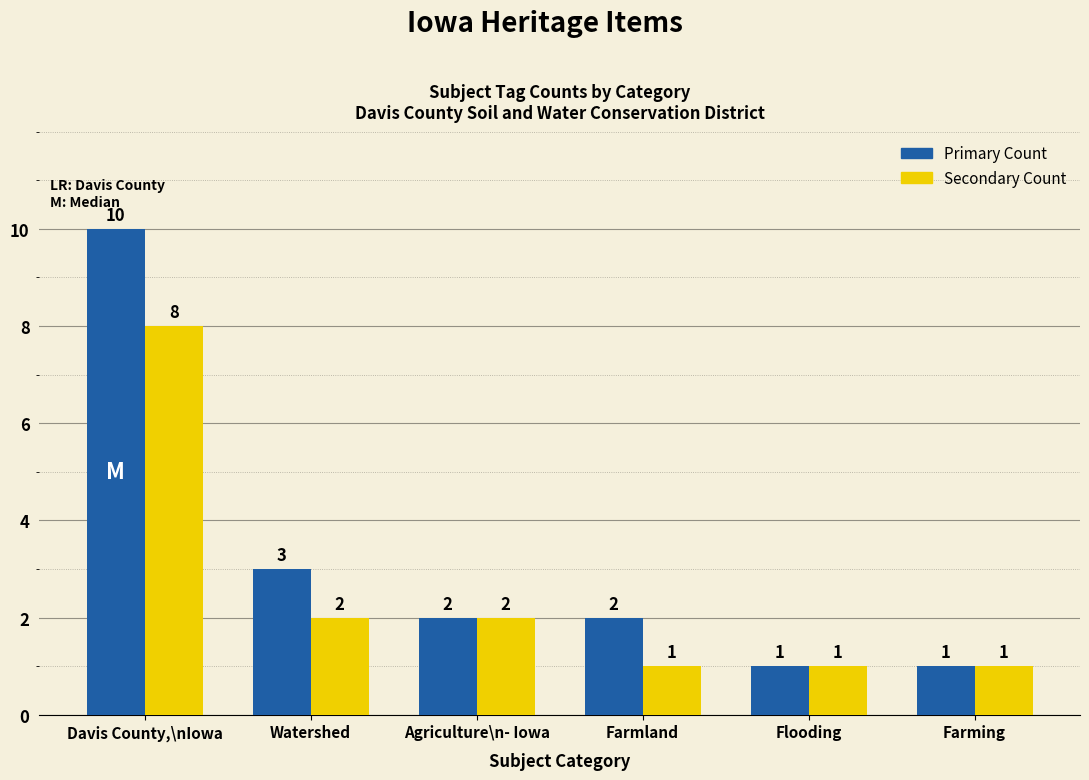

At which category does the chart reach its peak across all series?

Davis County,\nIowa